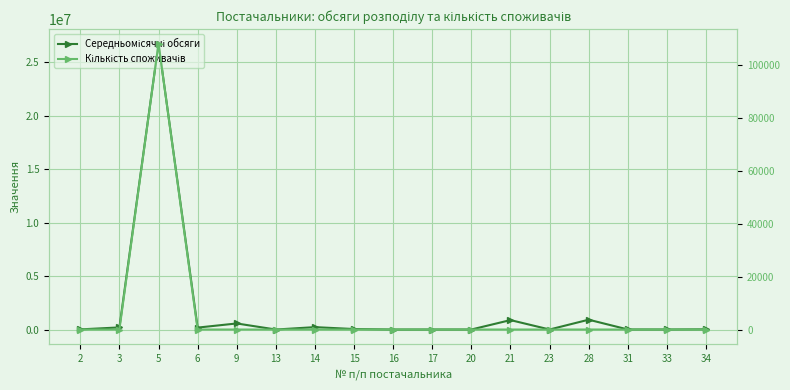

Where is the first local minimum for Кількість споживачів?

13